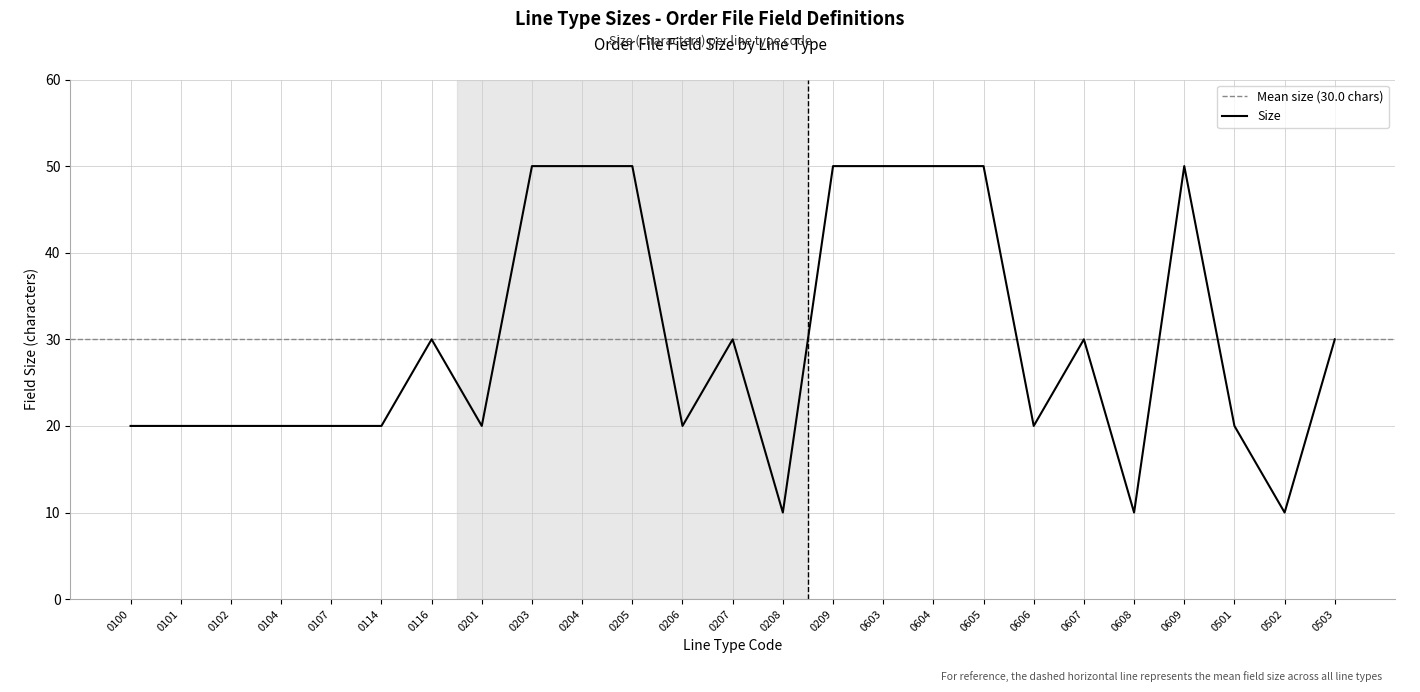

Which category has the lowest value across all series?

0208